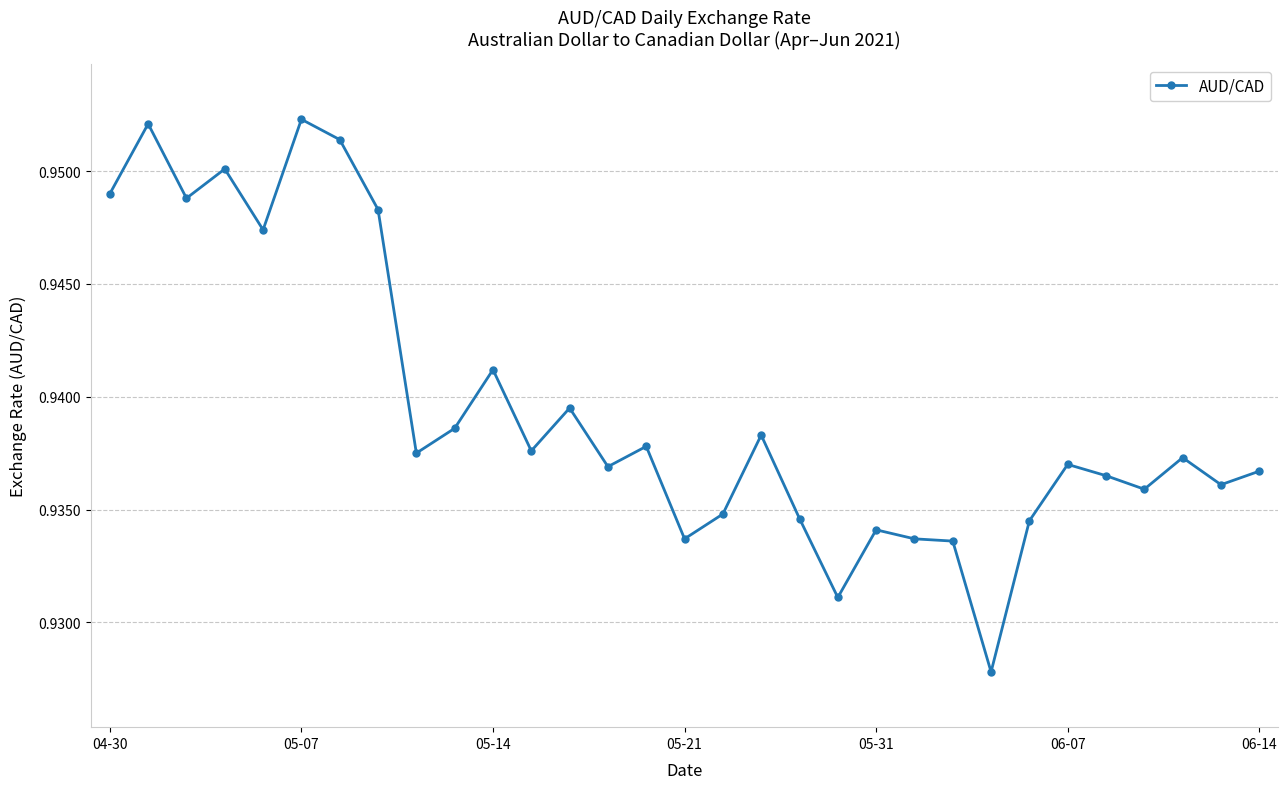

True or false: there are more than 2 points higher than both neighbors.

True